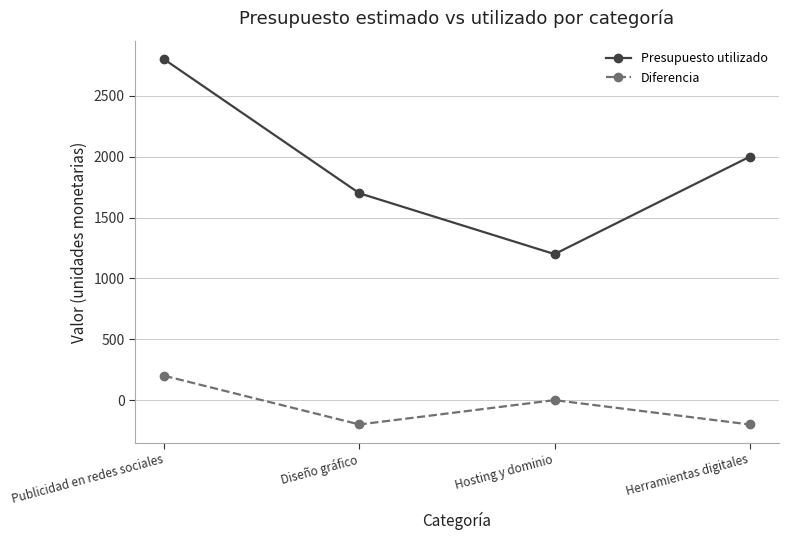

True or false: Presupuesto utilizado has more than 1 interior local peaks.

False